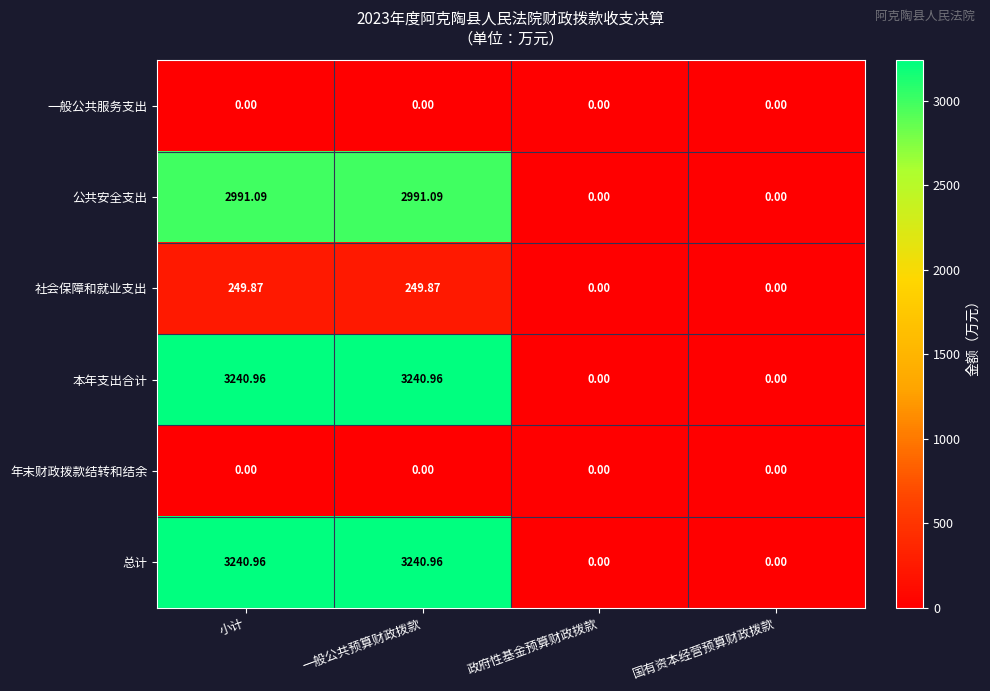

Where does the 总计 series first go above 3240?

小计